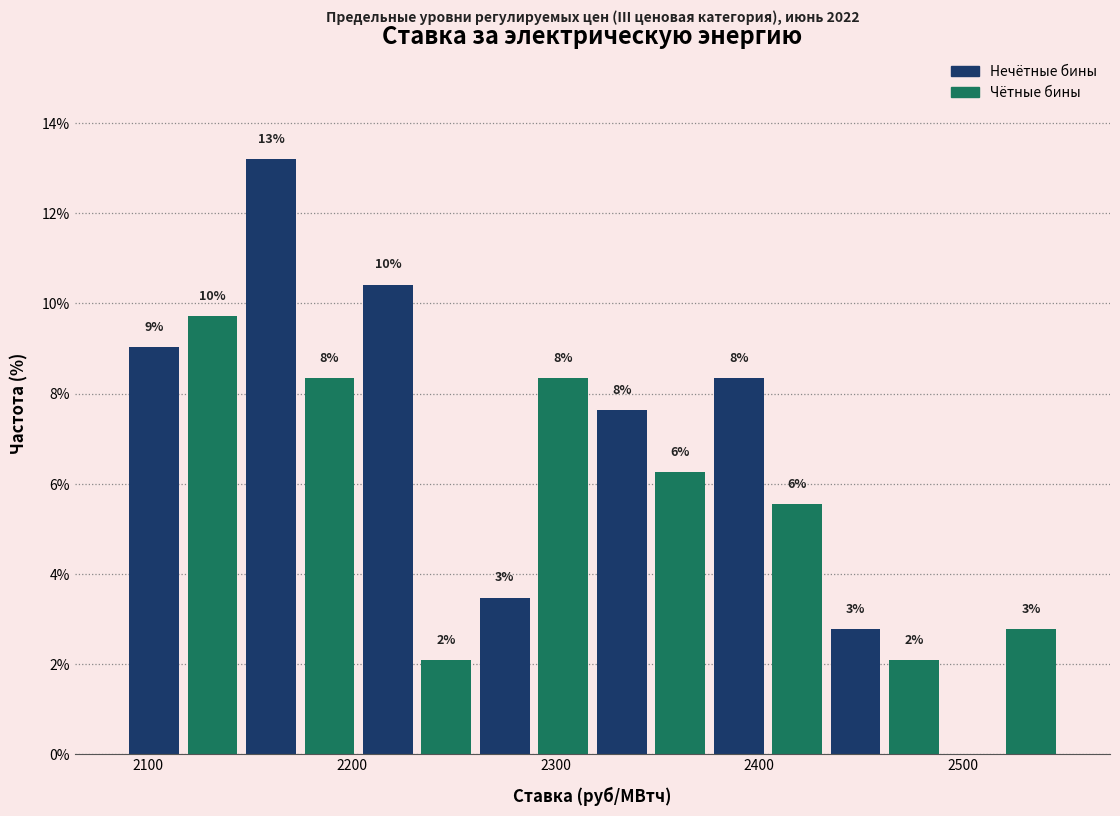

Read against the x-axis, roughly where is the centre of the tallest bar?

2160